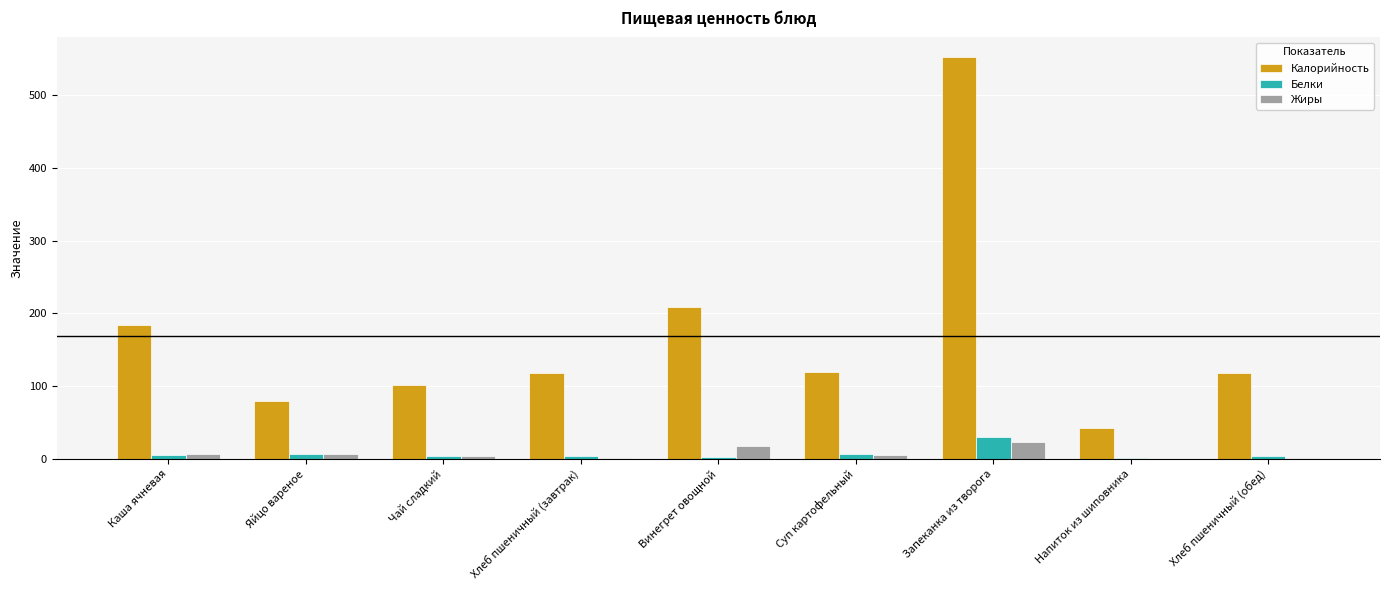

Is the value of Жиры at Суп картофельный greater than the value of Калорийность at Суп картофельный?

No